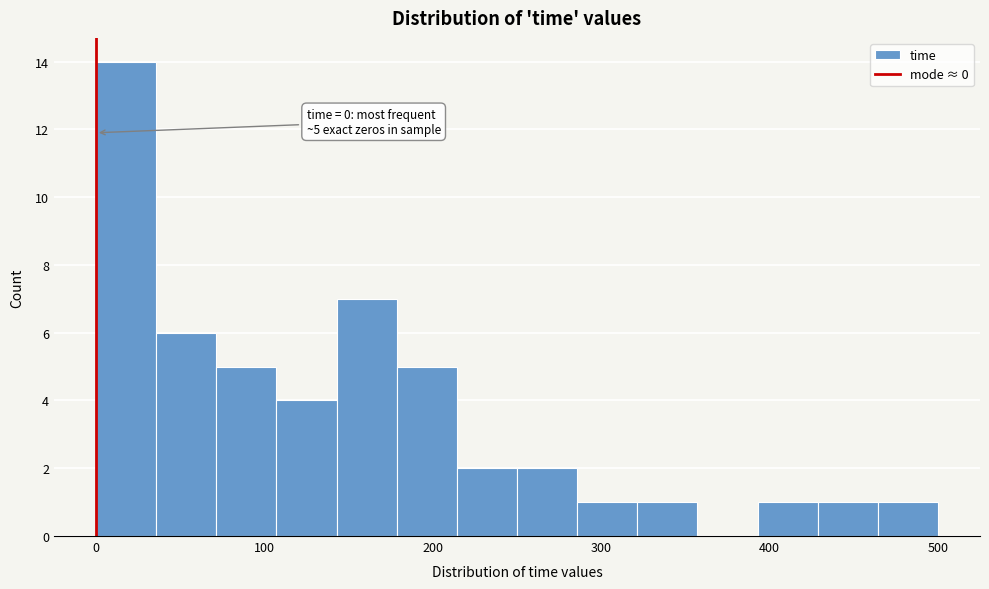

Read against the x-axis, roughly where is the centre of the tallest bar?

20